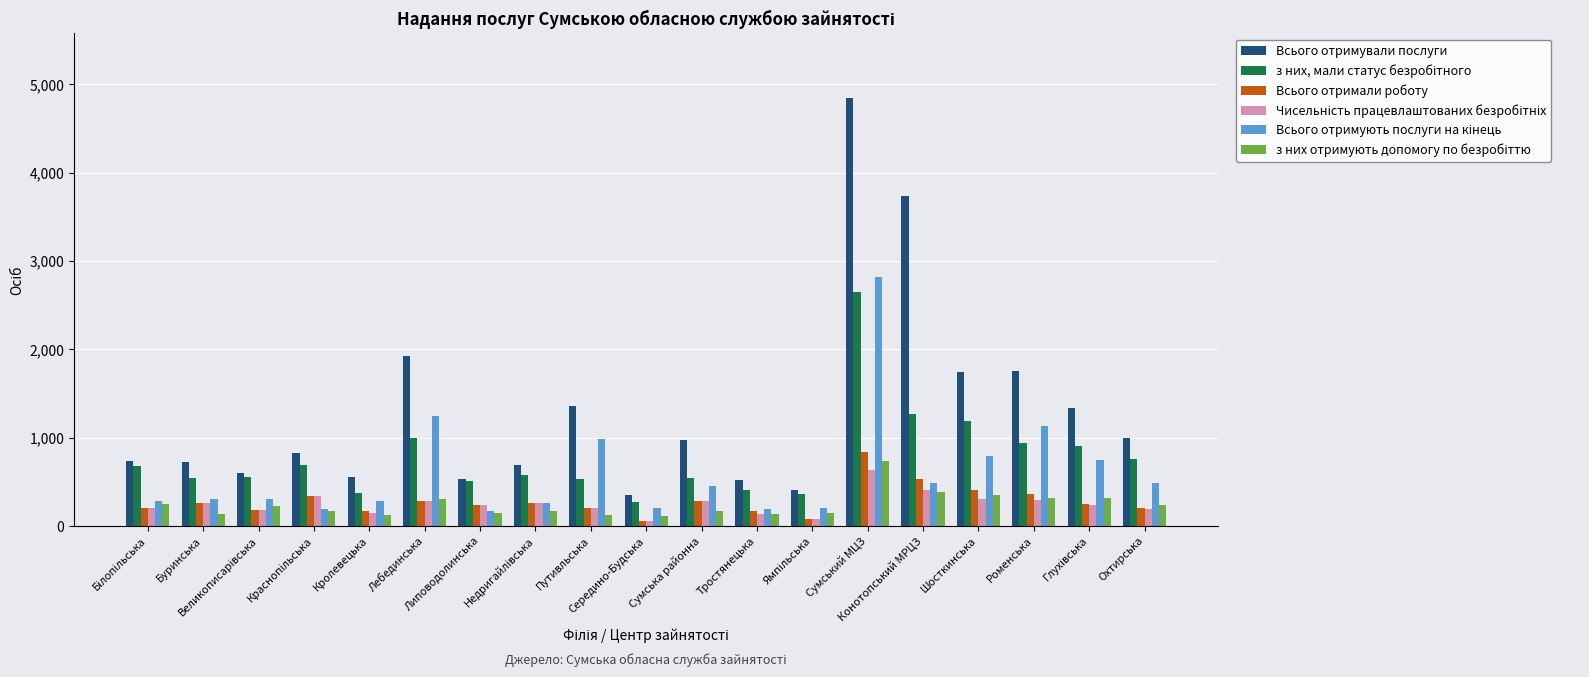

What is the sum of all Всього отримали роботу values?

5328